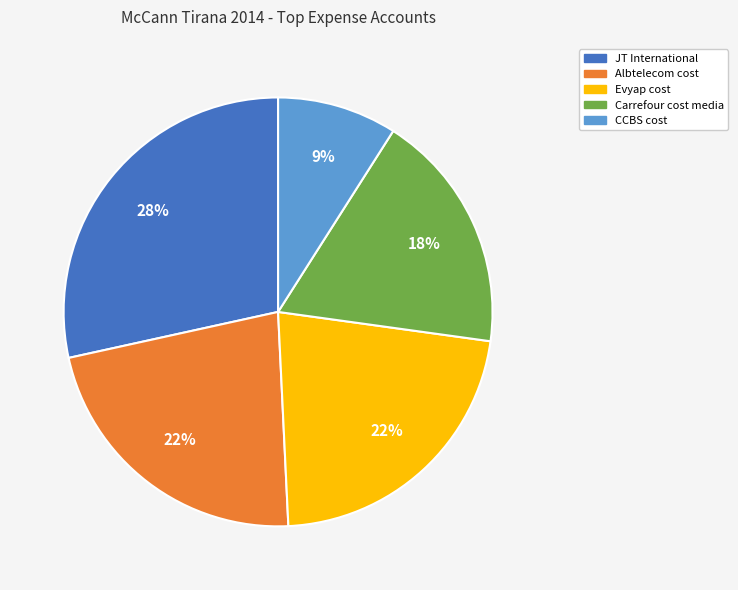

Which slice is the smallest?

CCBS cost